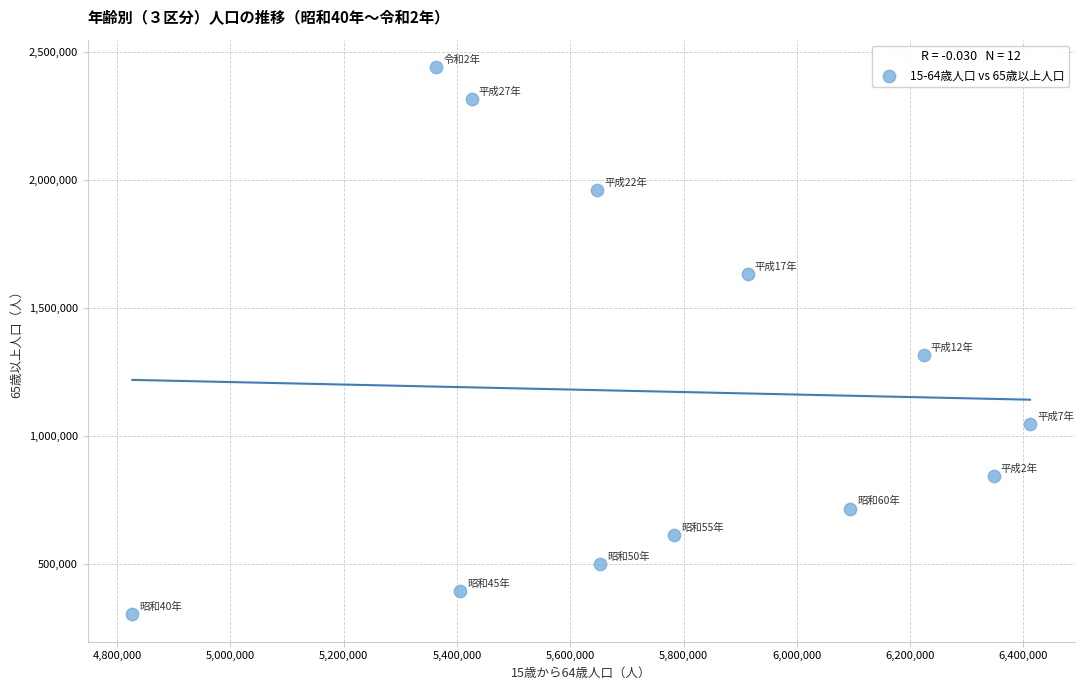

What Y value in the scatter plot is closest to 1372752?

1315213